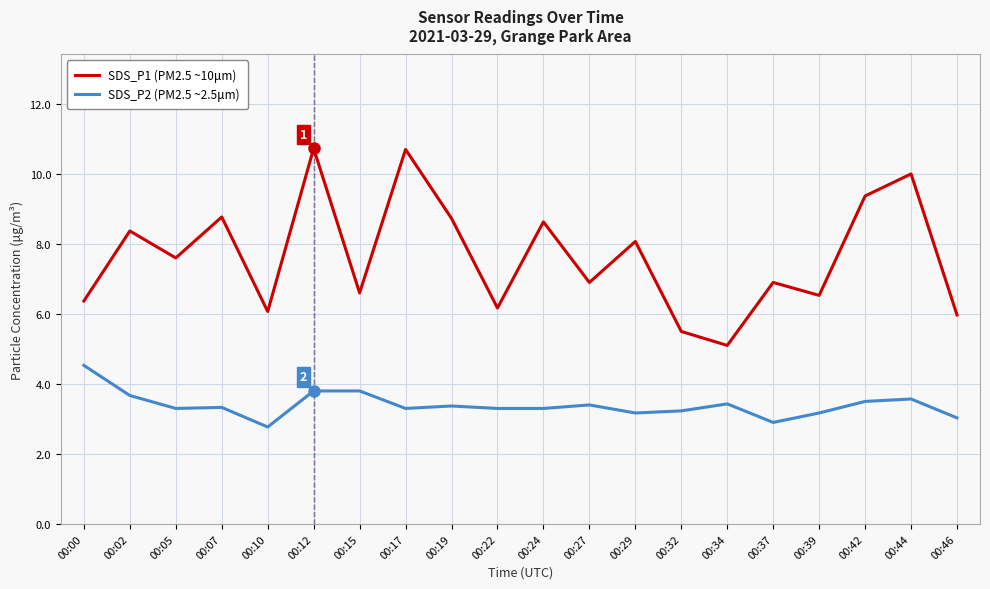

What is the greatest value displayed?

10.7